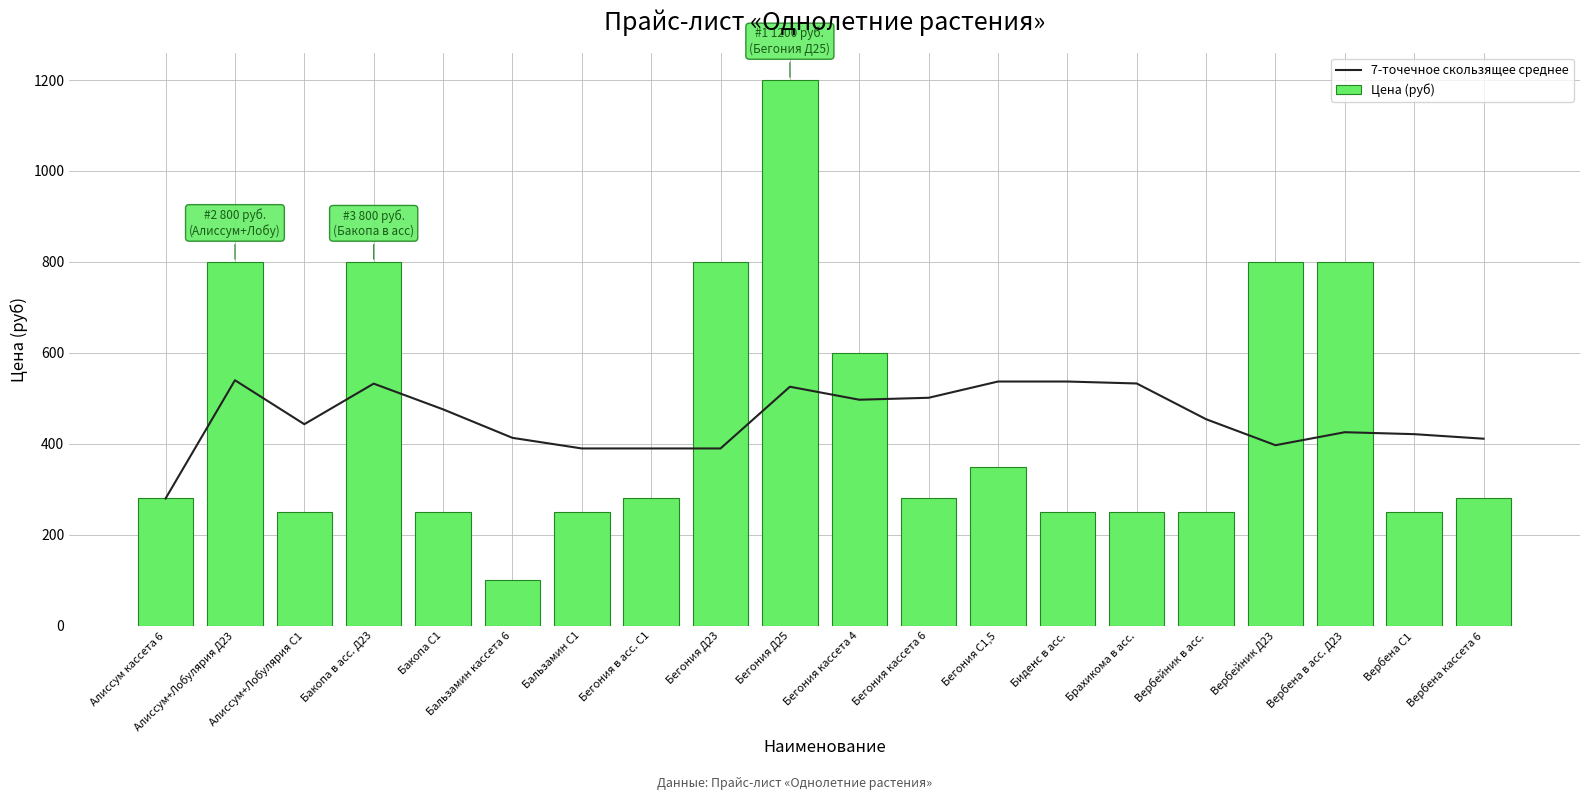

What is the greatest value displayed?

1200.0